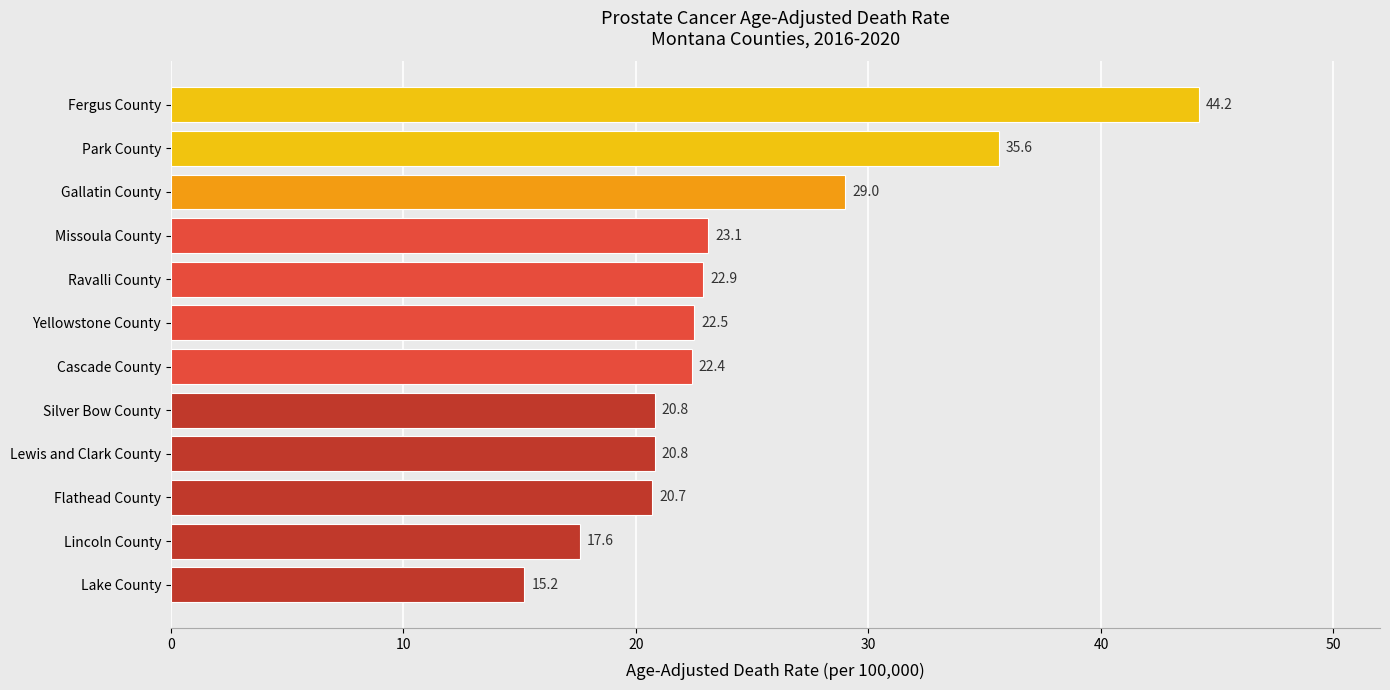

Reading bottom to top, what are all the values shown in this chart?

15.2	17.6	20.7	20.8	20.8	22.4	22.5	22.9	23.1	29.0	35.6	44.2